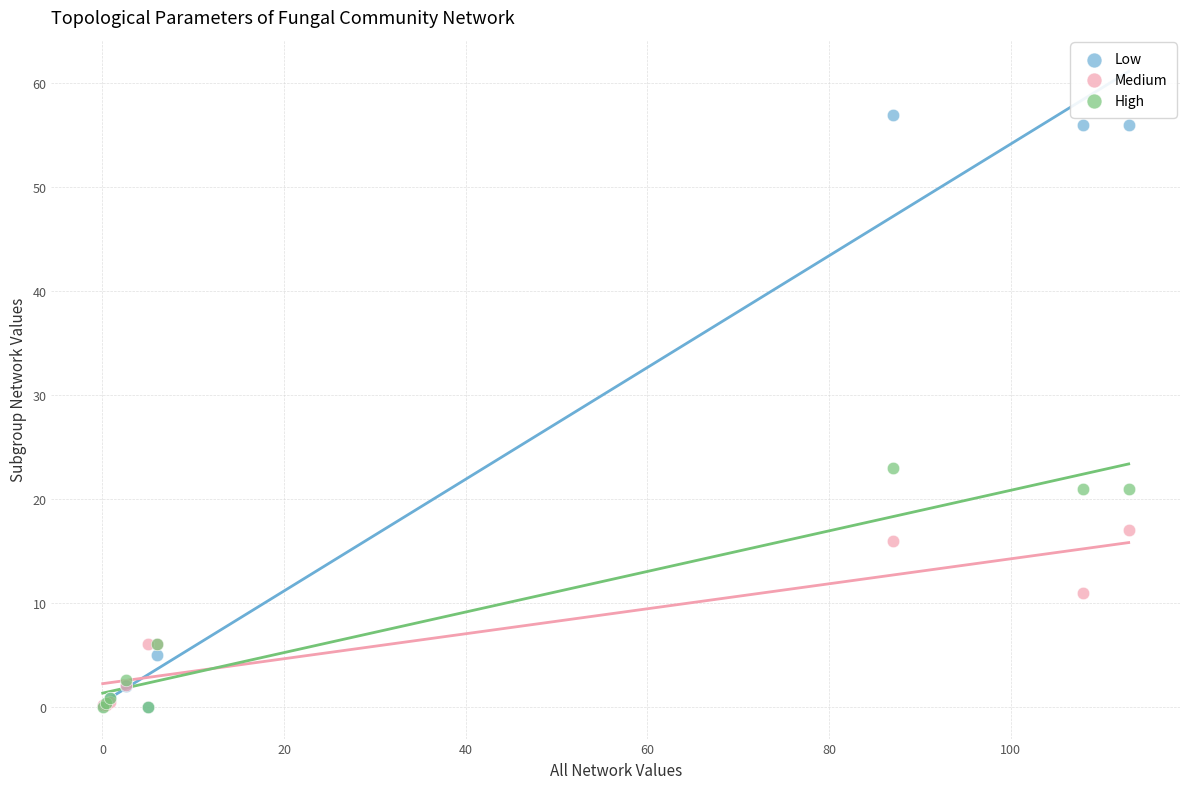

Across all series, what Y value is closest to 28?

23.0